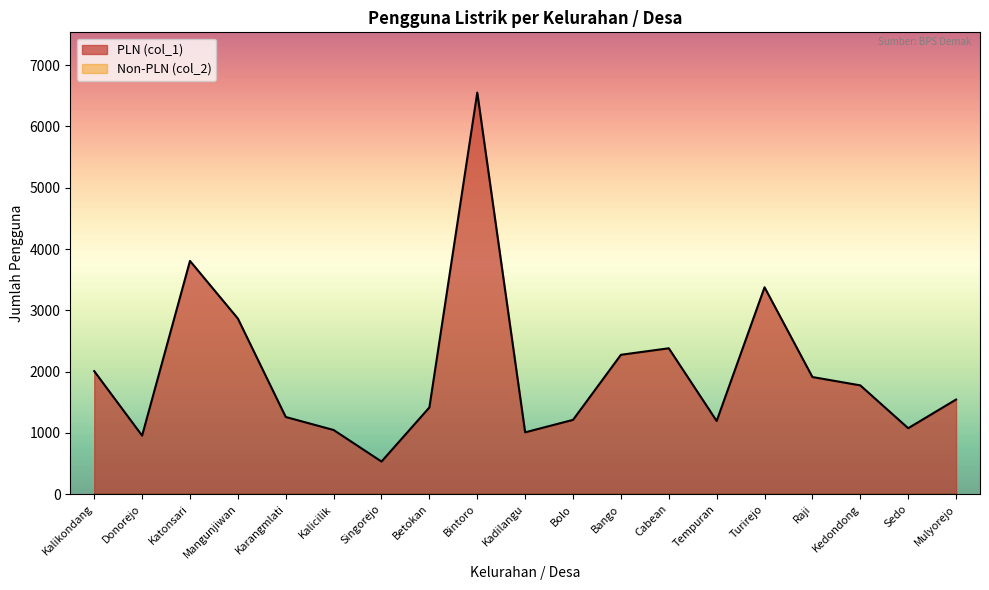

Reading right to left, what are all the values shown in this chart?

Mulyorejo=1545	Sedo=1077	Kedondong=1776	Raji=1912	Turirejo=3376	Tempuran=1195	Cabean=2381	Bango=2275	Bolo=1213	Kadilangu=1010	Bintoro=6552	Betokan=1416	Singorejo=533	Kalicilik=1048	Karangmlati=1260	Mangunjiwan=2866	Katonsari=3806	Donorejo=956	Kalikondang=2008